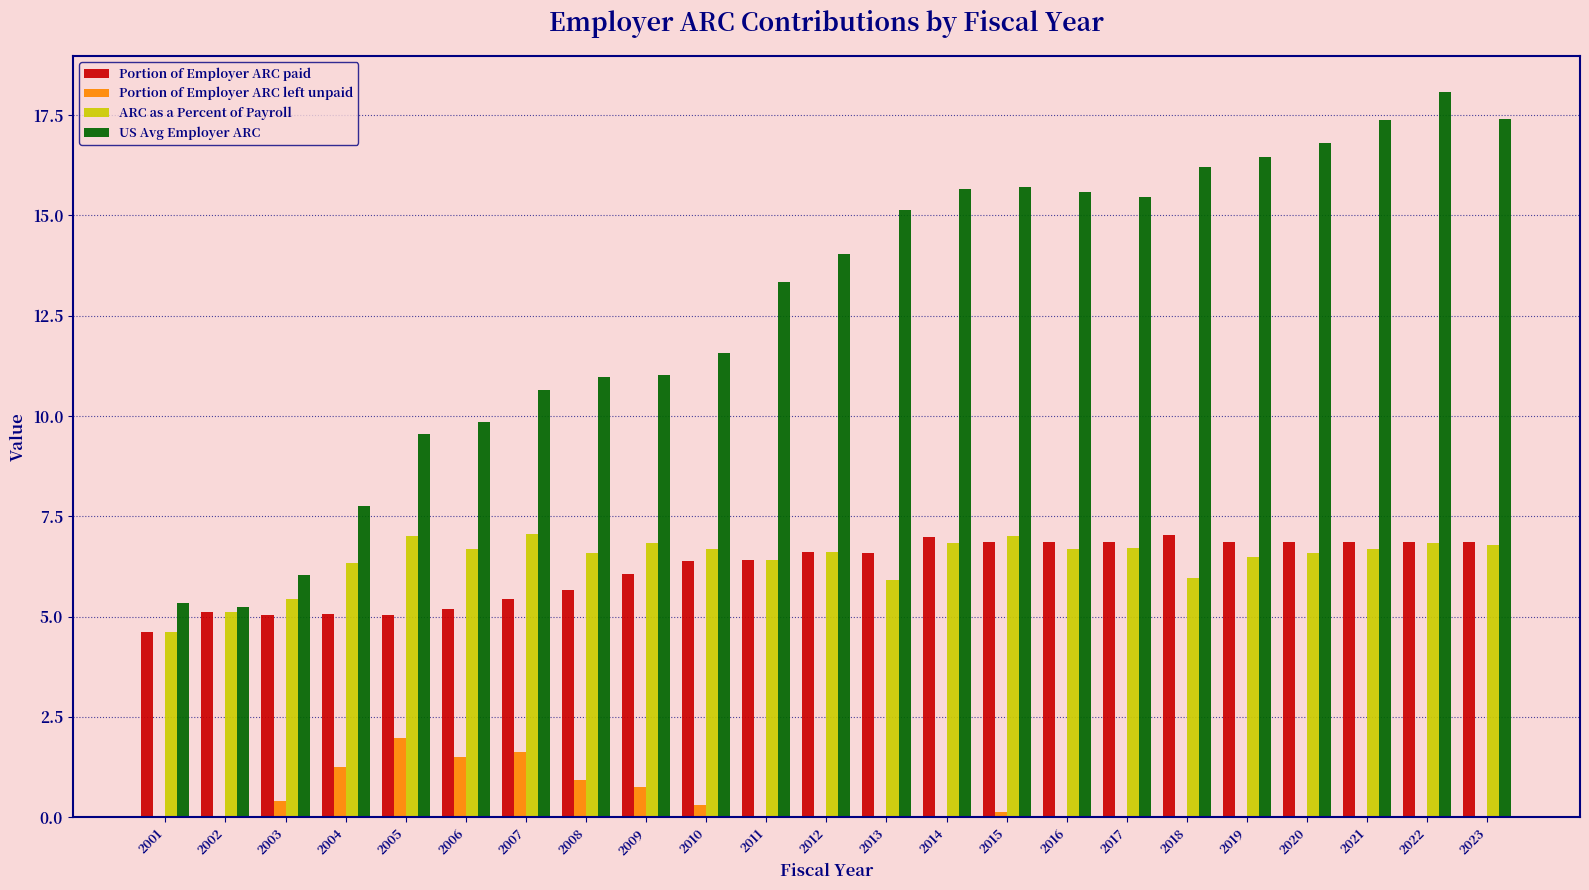

What are all the series names shown in the legend?

Portion of Employer ARC paid, Portion of Employer ARC left unpaid, ARC as a Percent of Payroll, US Avg Employer ARC